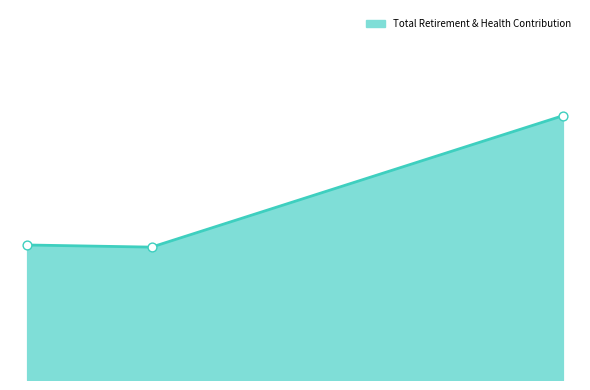

Approximately how many times larger is the value at Staff Development Officer compared to Administrative Clerk?

2.0